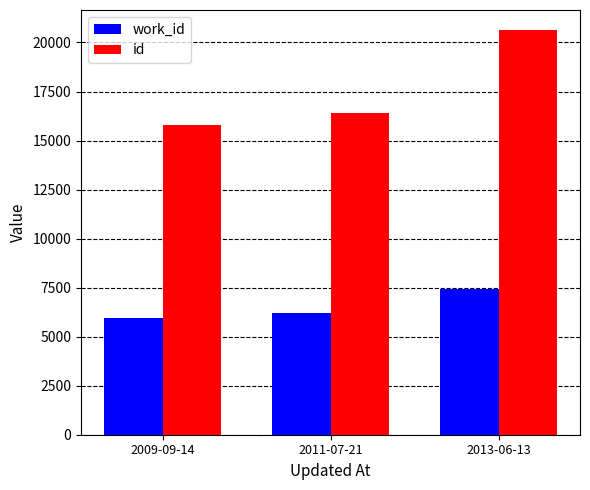

The work_id series shows 8587 at 2011-07-21. True or false?

False